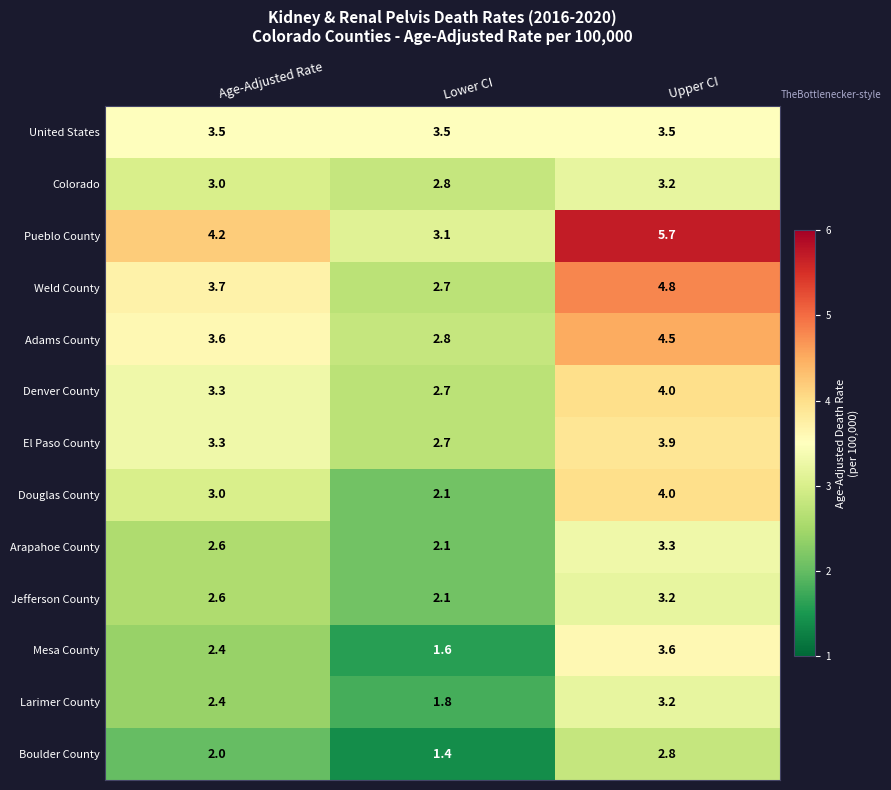

What is the difference between the maximum and minimum values in the Colorado series?

0.4